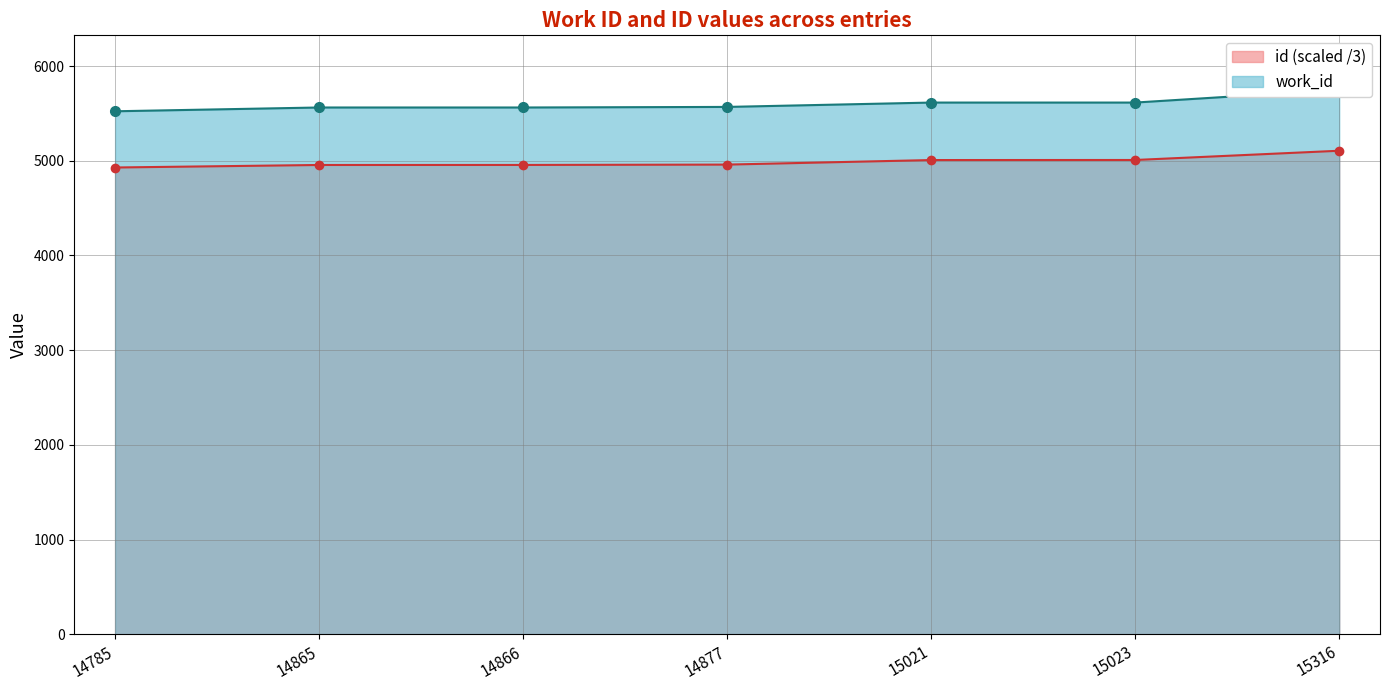

What are all the series names shown in the legend?

work_id, id